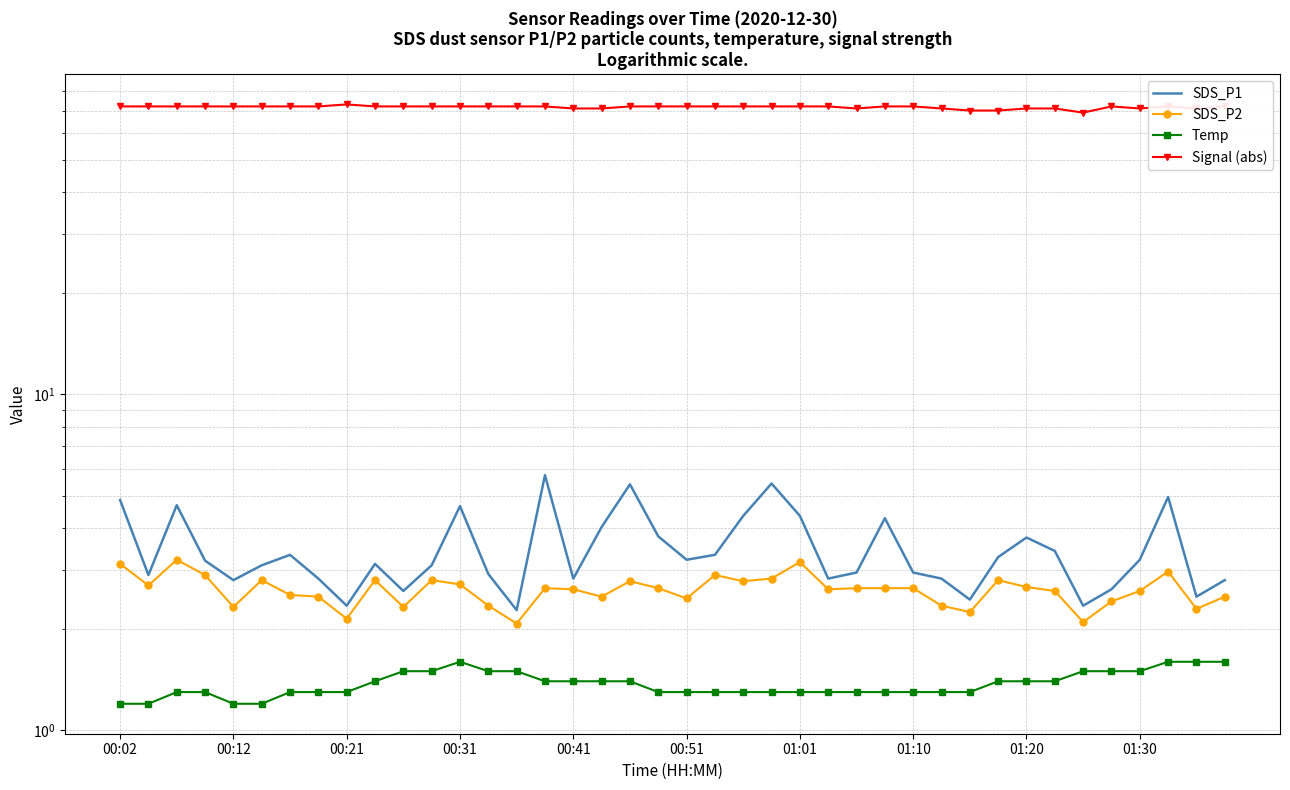

Which series changed the most between 00:21 and 01:20?

Signal (abs)